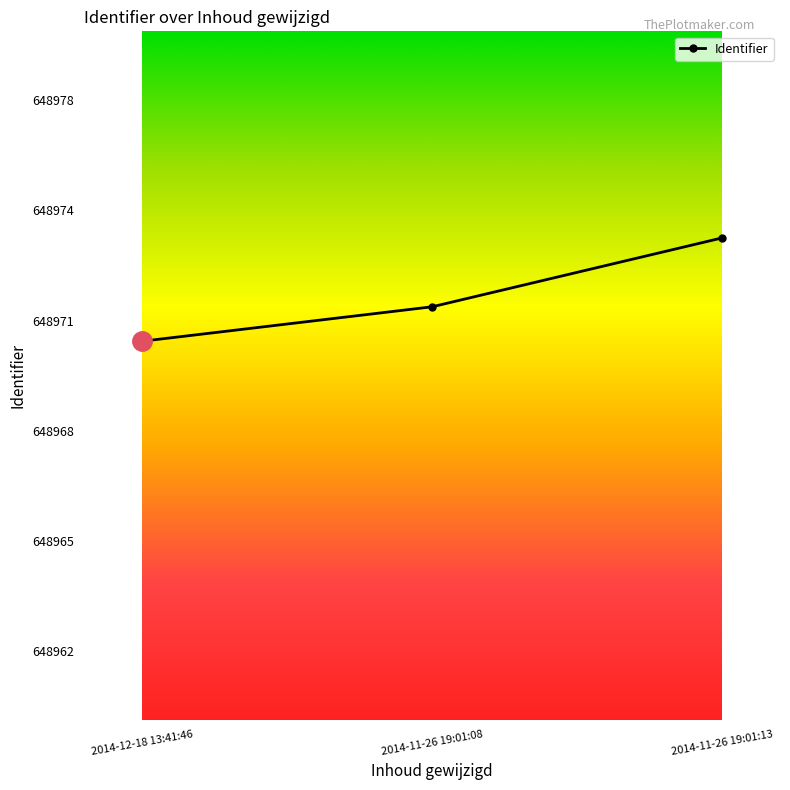

What is the change in value from 2014-11-26 19:01:08 to 2014-11-26 19:01:13?

+2